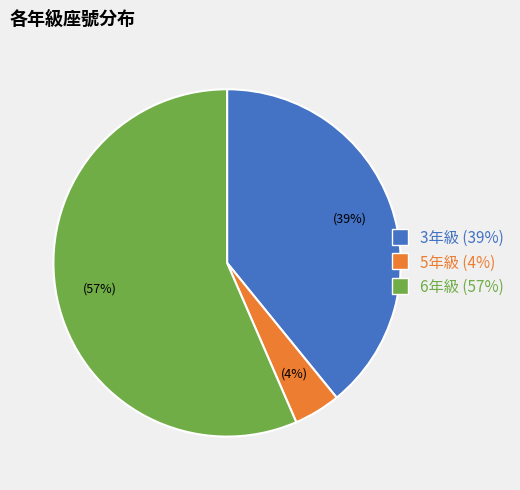

To the nearest percent, what is the difference between the 5年級 (4%) and 3年級 (39%) slice percentages?

35%